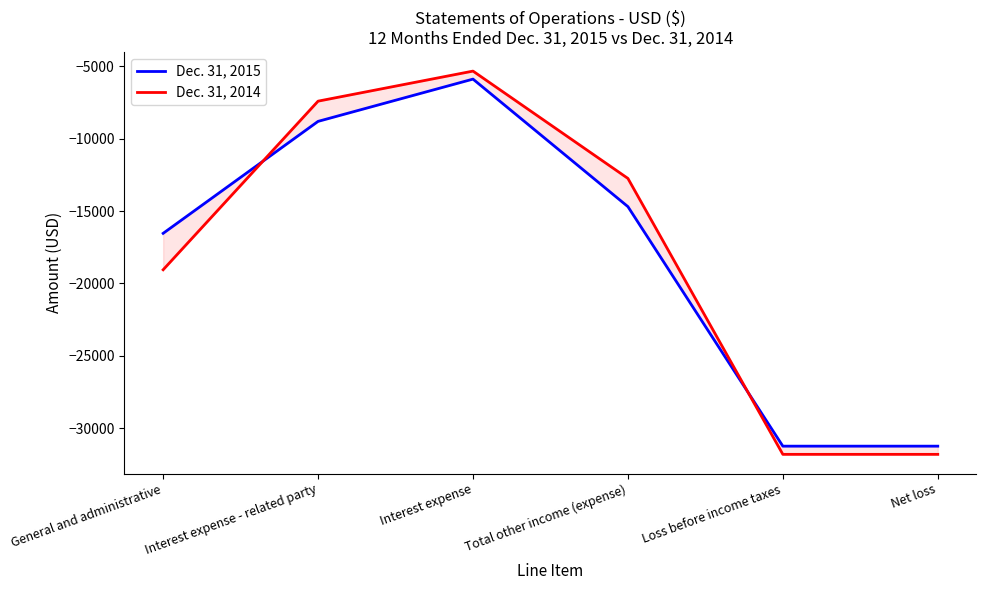

Read the Dec. 31, 2015 value at Interest expense.

-5889